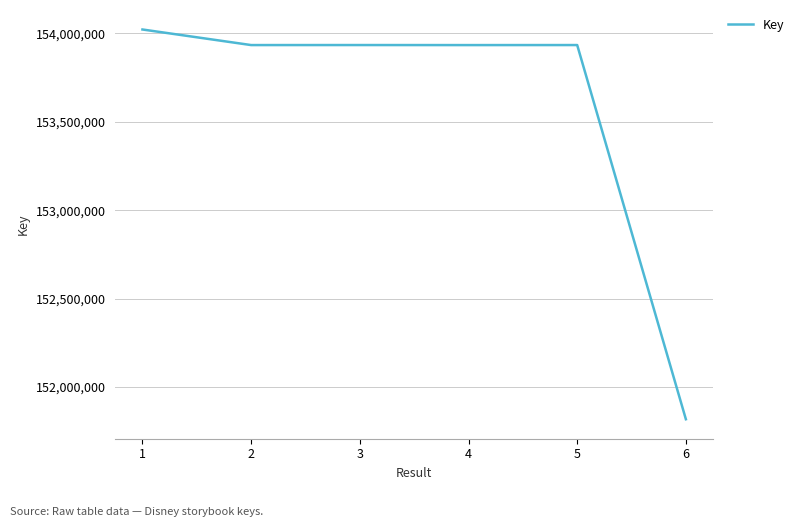

At which label does the data first exceed 153934598?

1